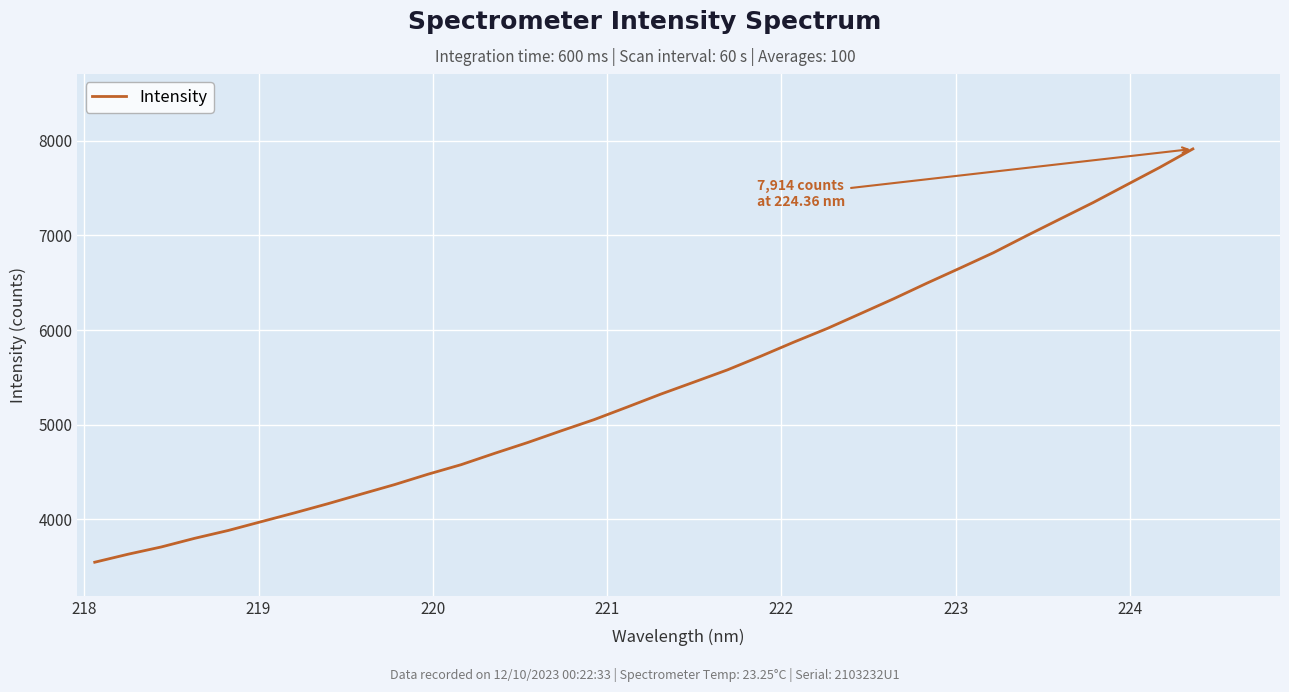

What is the maximum value shown in the chart?

7914.3